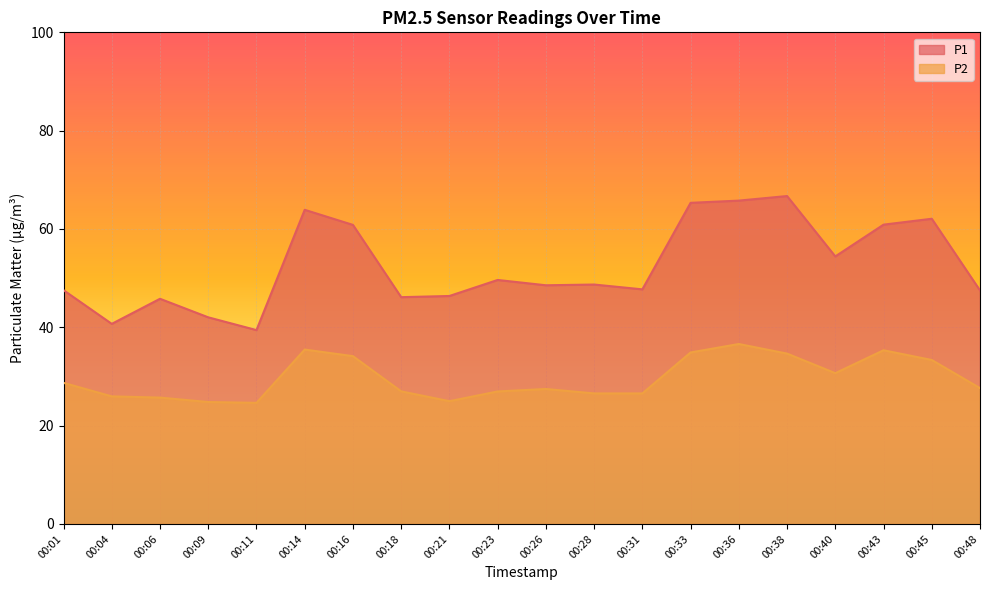

Which series changed the most between 00:11 and 00:16?

P1